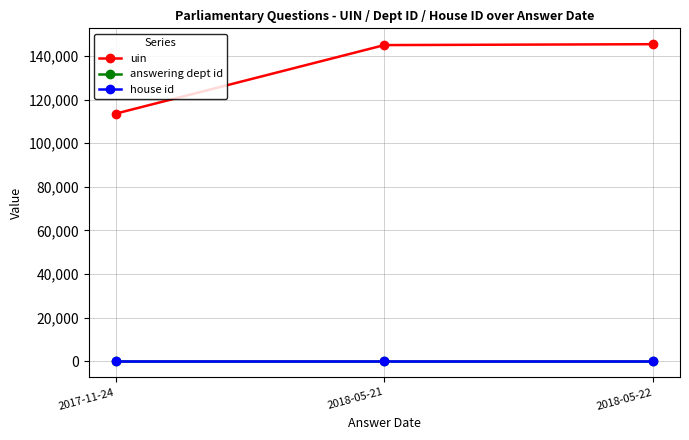

Between 2017-11-24 and 2018-05-22, which series saw the biggest shift?

uin